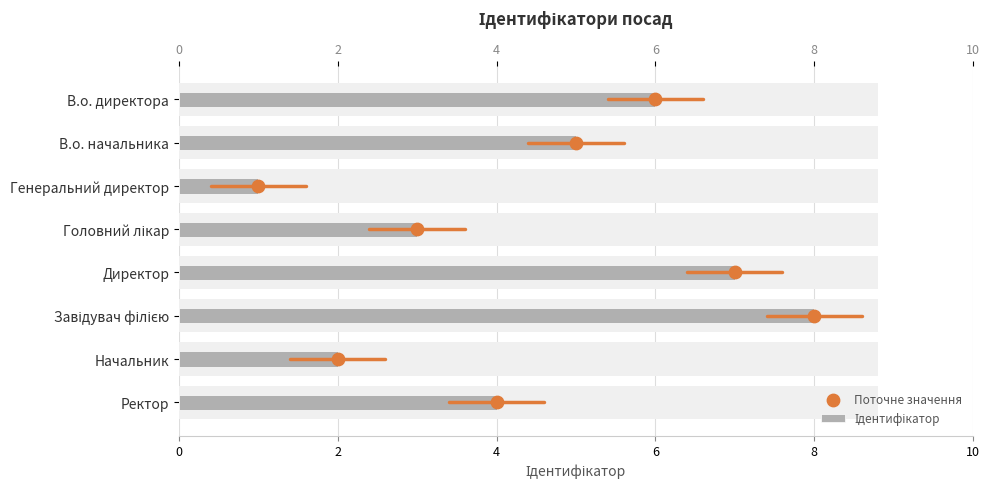

Is the value of Поточне значення at 6 greater than the value of Ідентифікатор at 6?

No